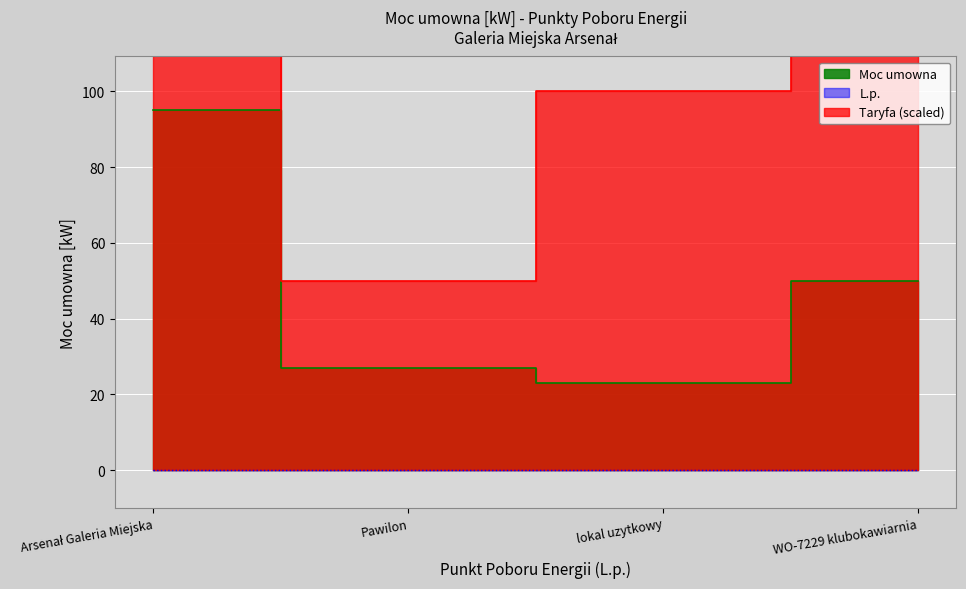

Reading left to right, list all the values displayed in this chart.

Arsenał Galeria Miejska=95	Pawilon=27	lokal uzytkowy=23	WO-7229 klubokawiarnia=50